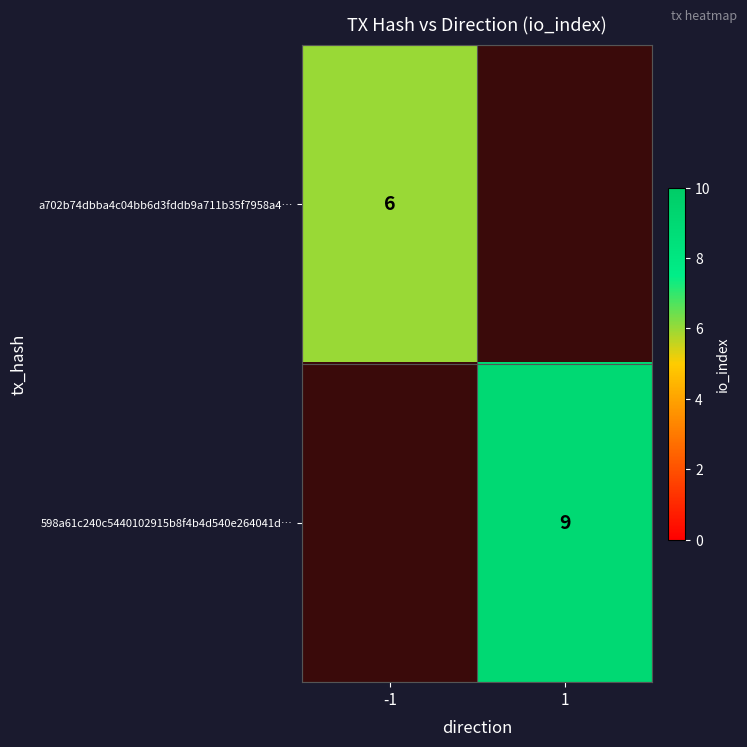

True or false: a702b74dbba4c04bb6d3fddb9a711b35f7958a4… has a value of 10 at -1.

False